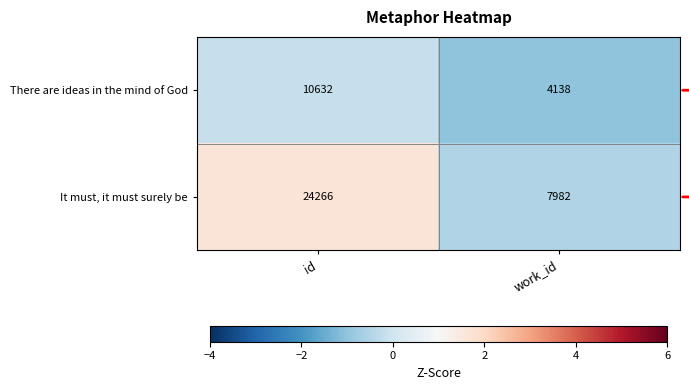

What is the difference between the It must, it must surely be values at work_id and id?

16284